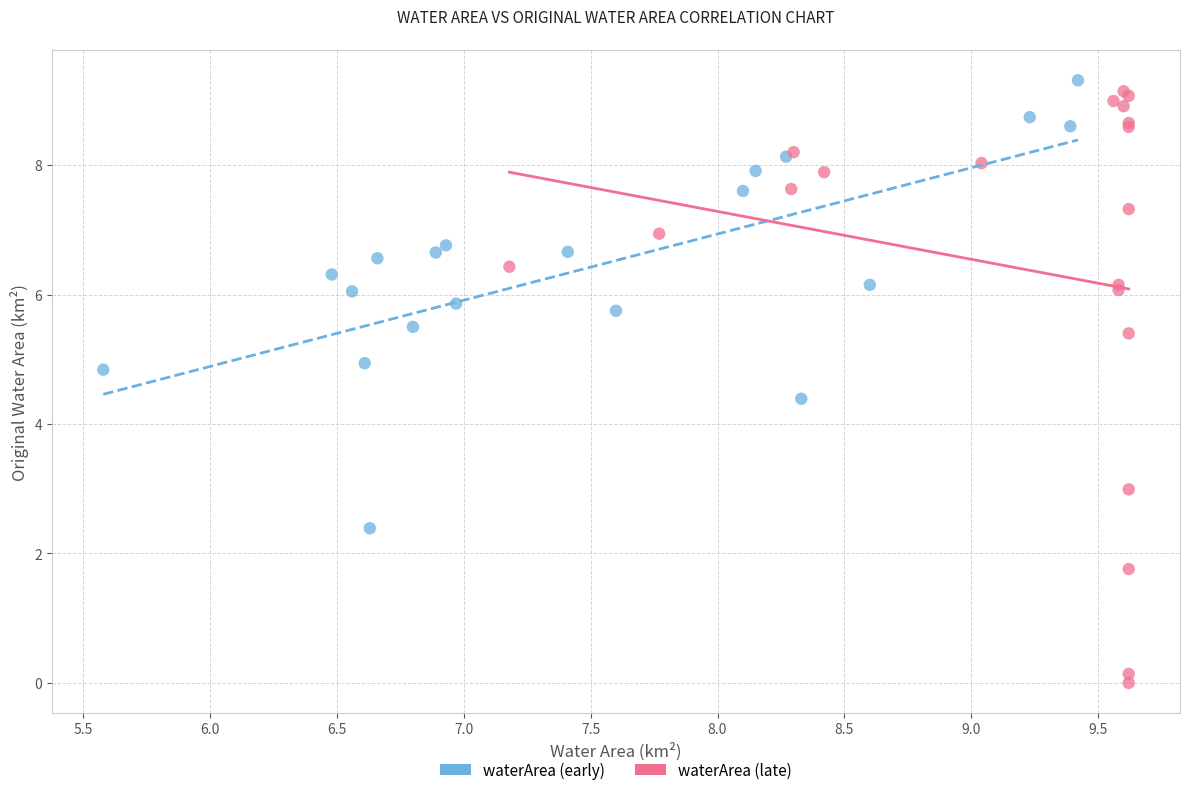

Which series reaches the maximum Y coordinate?

waterArea (early)